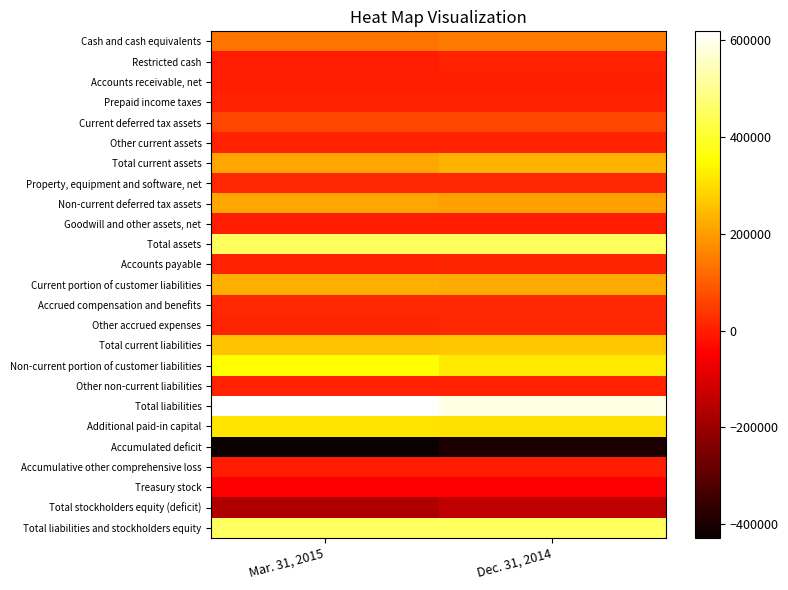

At which category is the sum across all series the highest?

Dec. 31, 2014